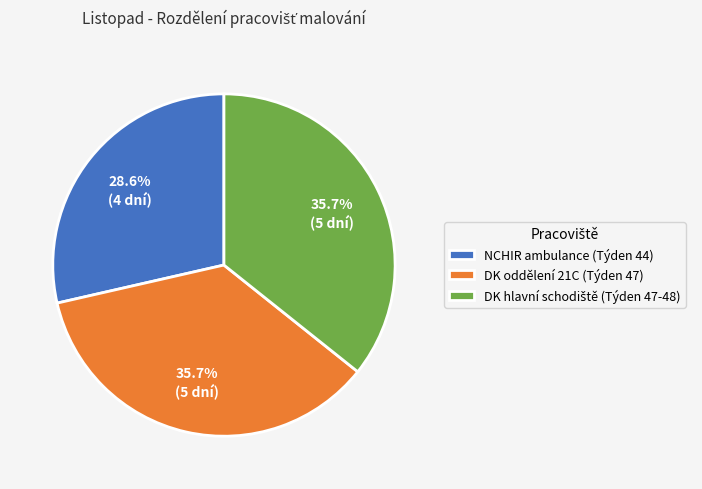

What is the smallest slice in the pie chart?

NCHIR ambulance (Týden 44)